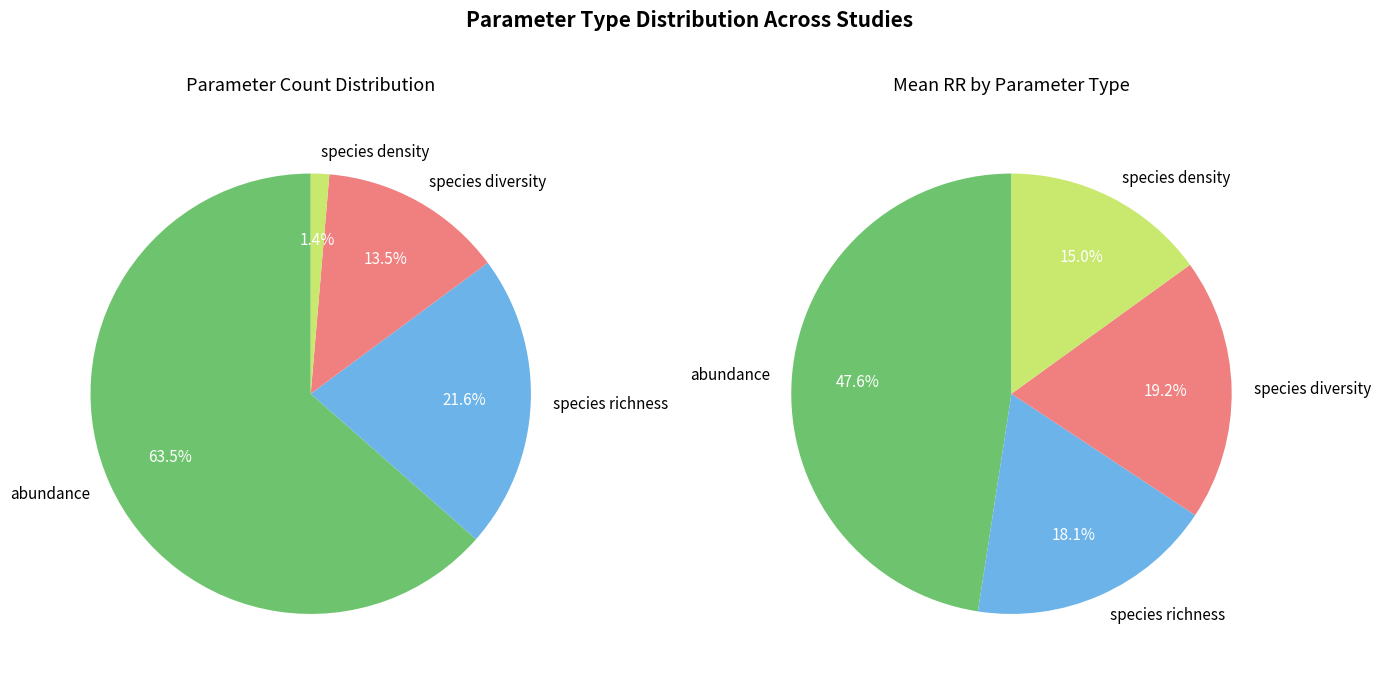

What portion of the pie excludes species diversity?

86.5%